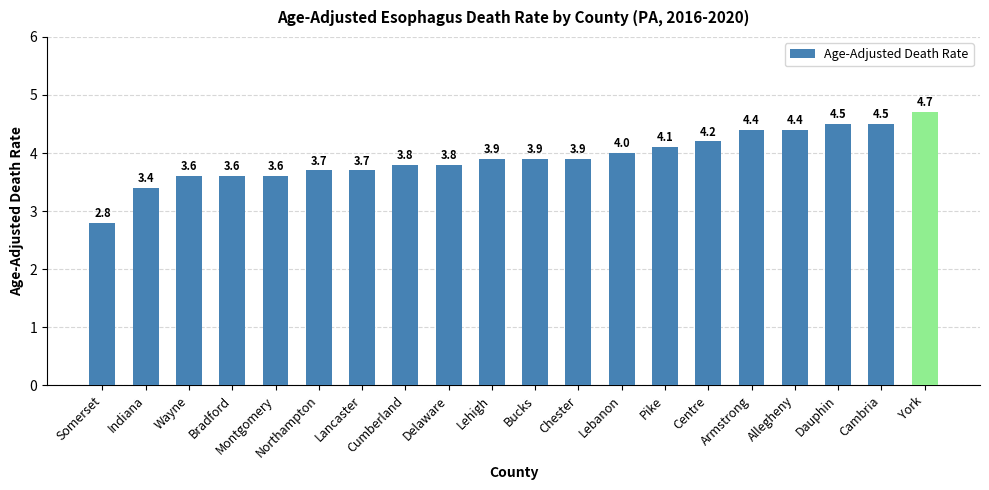

What is the difference between the maximum and minimum values?

1.9